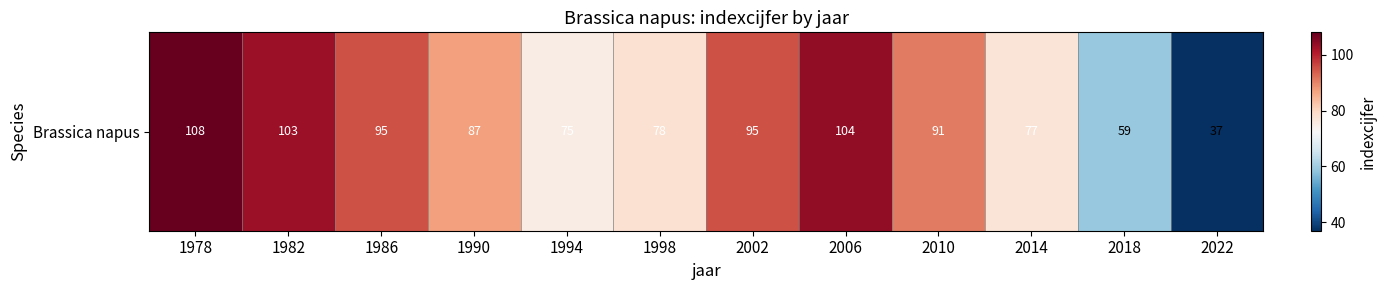

Rank the categories by value from highest to lowest.

1978, 2006, 1982, 1986, 2002, 2010, 1990, 1998, 2014, 1994, 2018, 2022